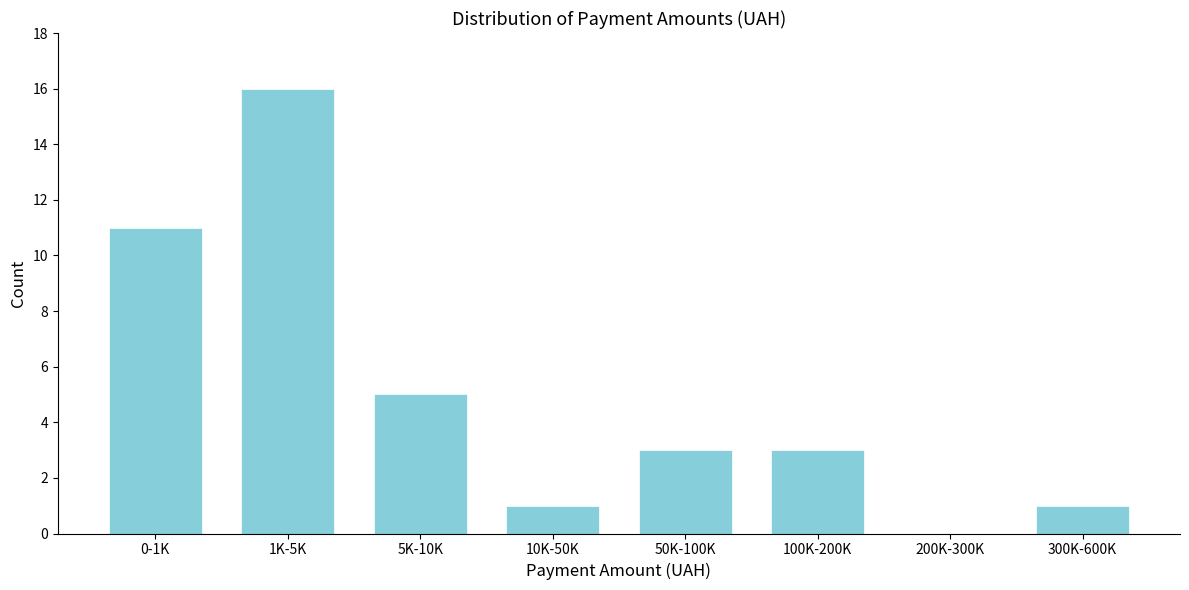

Reading left to right, what are all the values shown in this chart?

0-1K=11	1K-5K=16	5K-10K=5	10K-50K=1	50K-100K=3	100K-200K=3	200K-300K=0	300K-600K=1